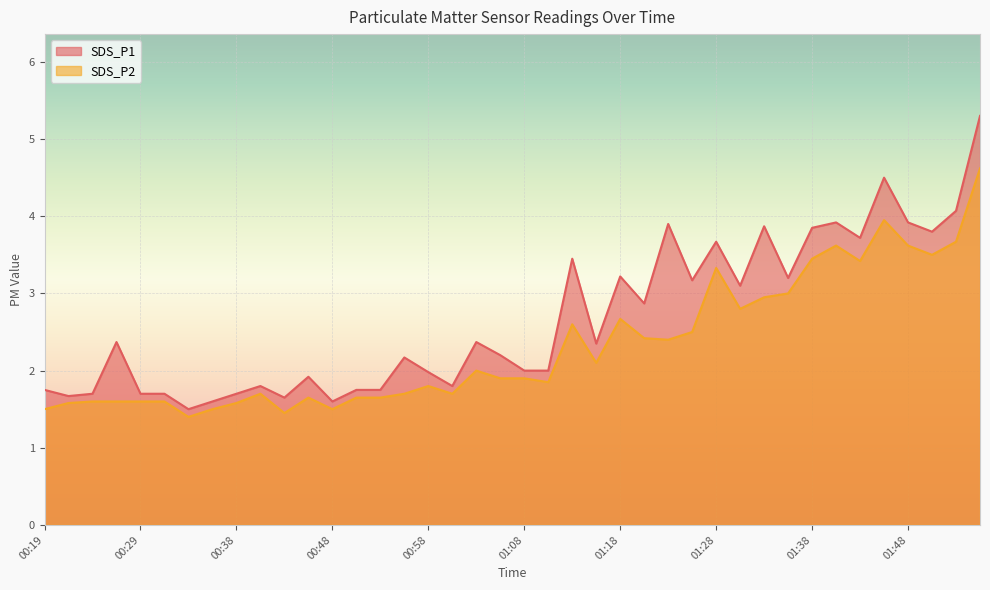

Is it true that SDS_P2 equals 2.5 at 00:48?

False